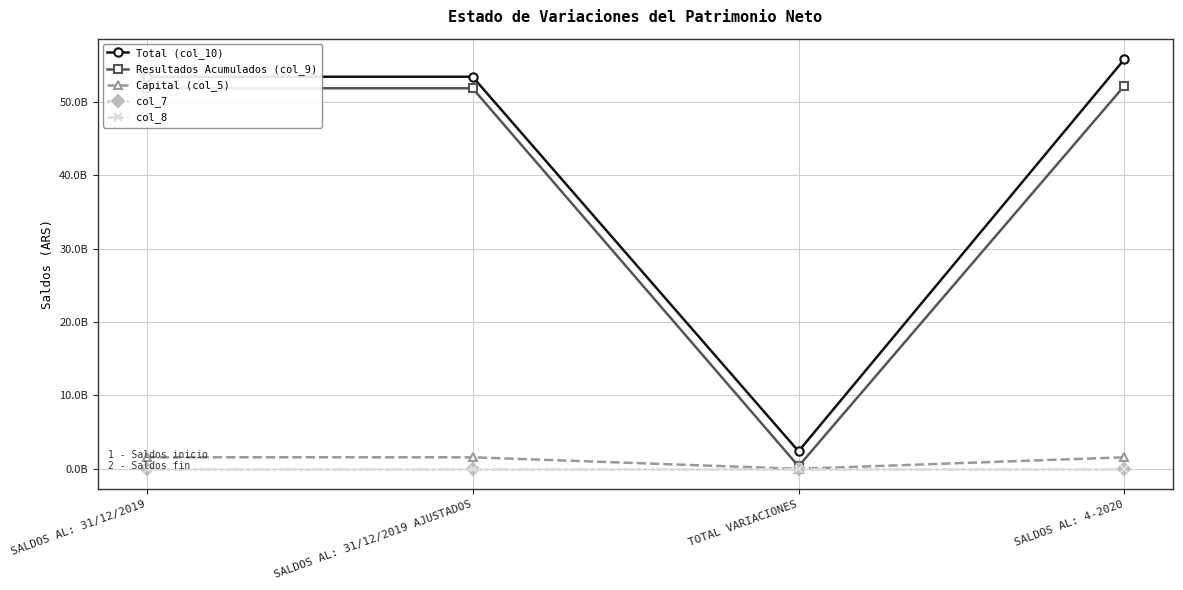

Where is Capital (col_5) nearest to the value 786318522?

TOTAL VARIACIONES